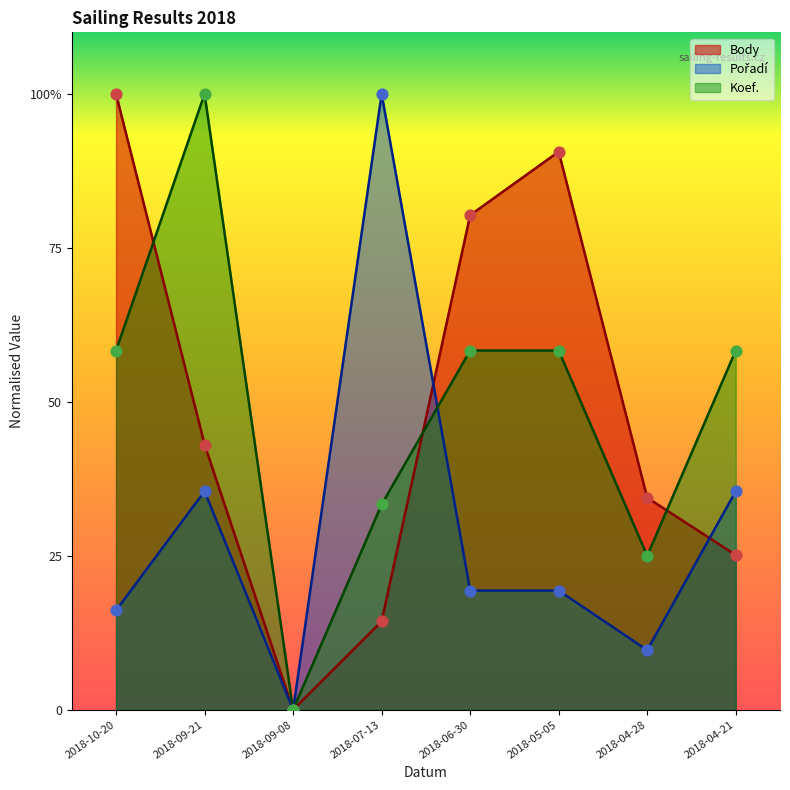

What is the total value across all series at 2018-05-05?

168.3